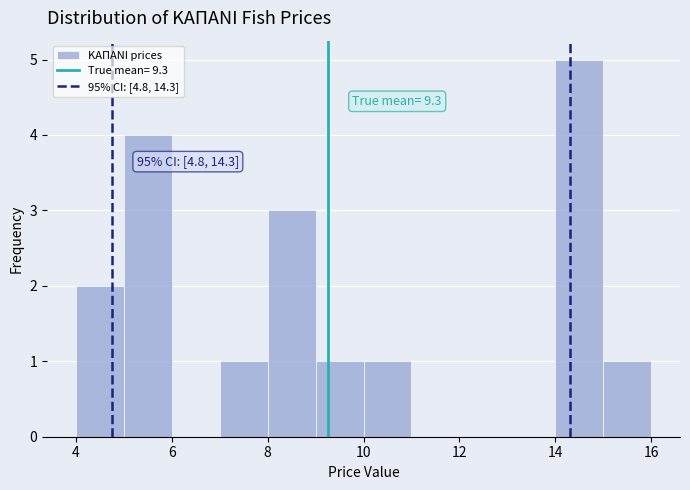

Which range on the x-axis has the tallest bar?

14 to 15